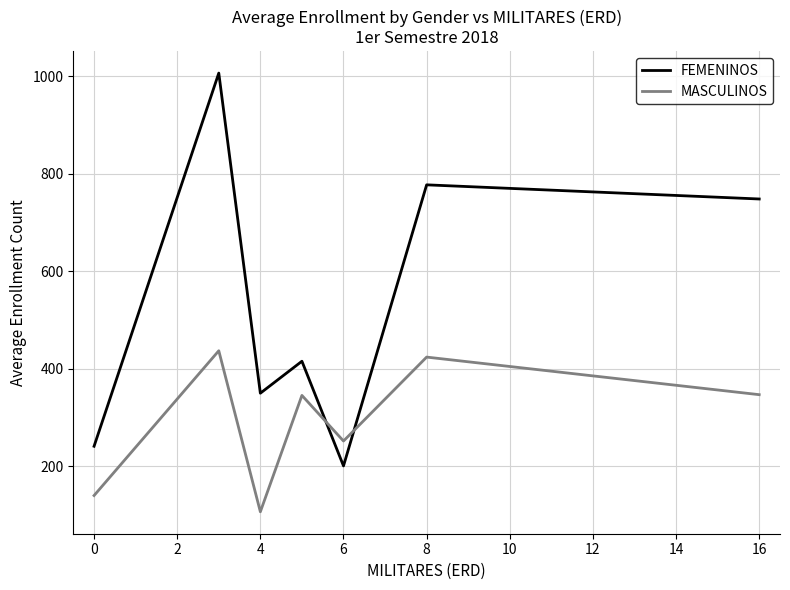

What is the difference between the second highest and second lowest values in the MASCULINOS series?

283.7